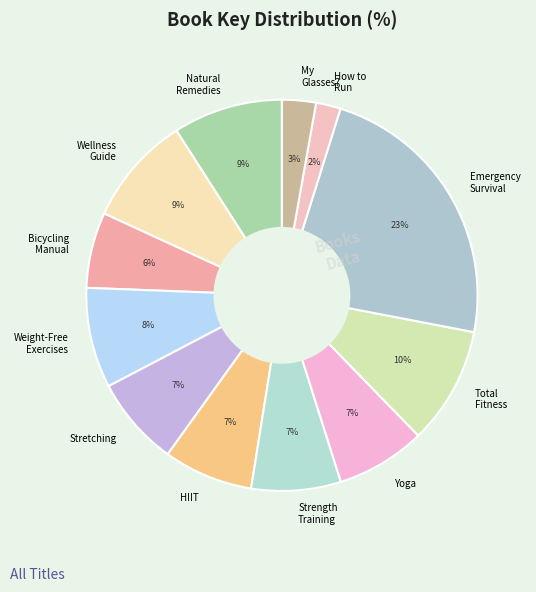

What percentage is the Strength Training slice, to the nearest percent?

7%